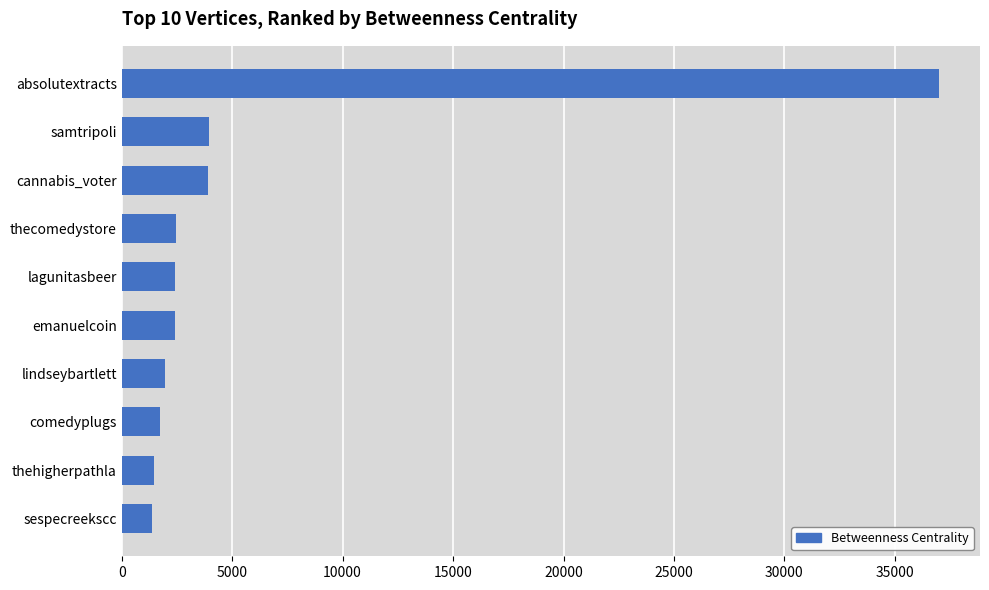

What is the label of the 8th bar from the top?

comedyplugs